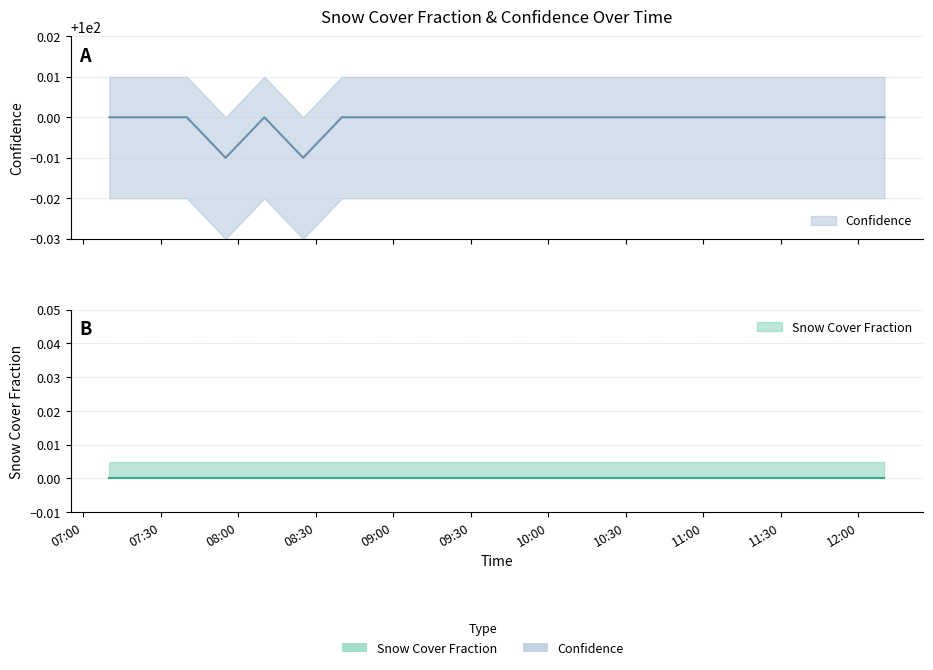

Reading left to right, what are all the values shown in this chart?

2024-04-30T07:10:06=100.0	2024-04-30T07:25:06=100.0	2024-04-30T07:40:05=100.0	2024-04-30T07:55:05=100.0	2024-04-30T08:10:05=100.0	2024-04-30T08:25:06=100.0	2024-04-30T08:40:05=100.0	2024-04-30T08:55:05=100.0	2024-04-30T09:10:06=100.0	2024-04-30T09:25:06=100.0	2024-04-30T09:40:06=100.0	2024-04-30T09:55:05=100.0	2024-04-30T10:10:06=100.0	2024-04-30T10:25:05=100.0	2024-04-30T10:55:06=100.0	2024-04-30T11:10:06=100.0	2024-04-30T11:25:06=100.0	2024-04-30T11:40:06=100.0	2024-04-30T11:55:06=100.0	2024-04-30T12:10:05=100.0